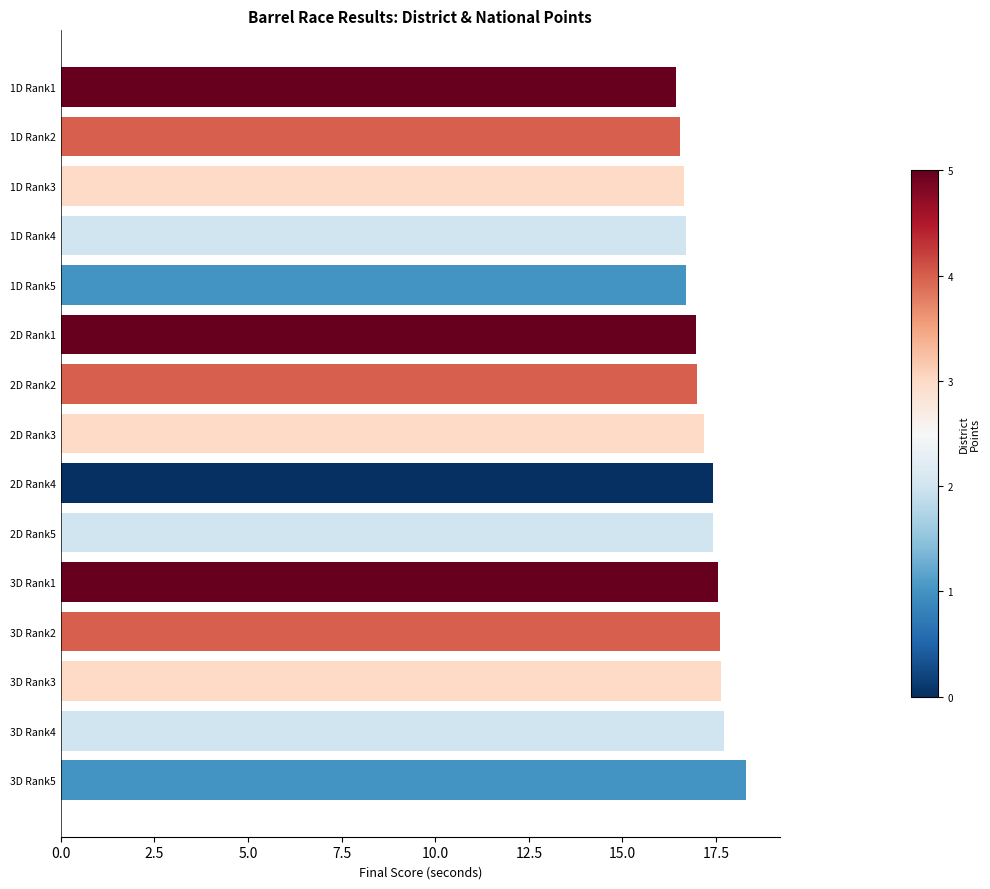

What is the sum of the values at 1D Rank3 and 3D Rank2?

34.2